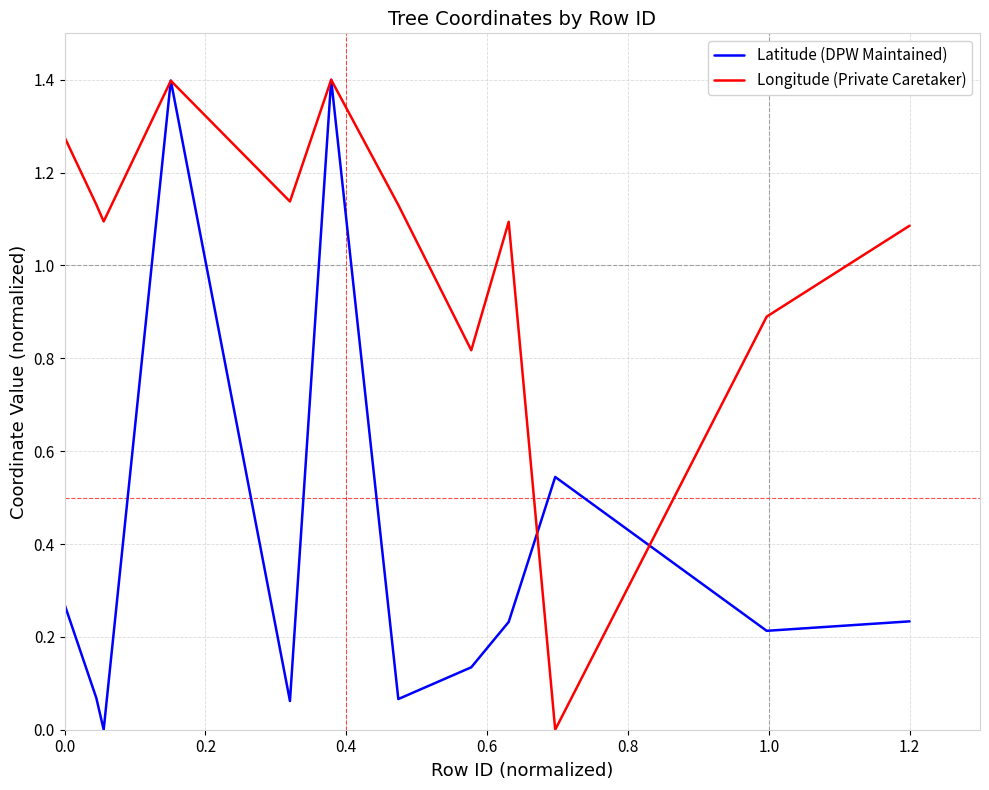

Which series has the largest total across all categories?

Longitude (Private Caretaker)